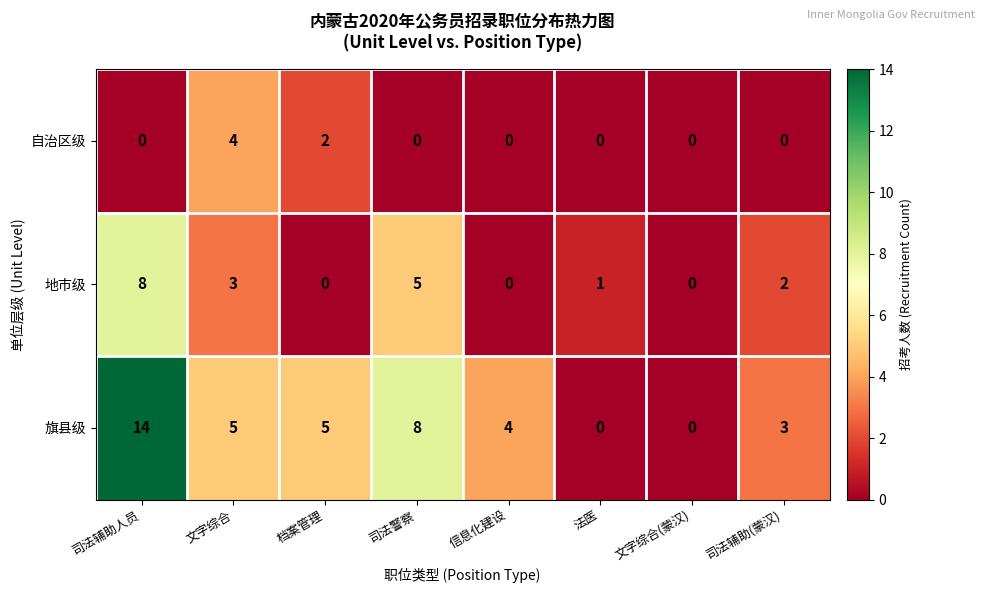

List the series in order of their overall mean, highest first.

旗县级, 地市级, 自治区级